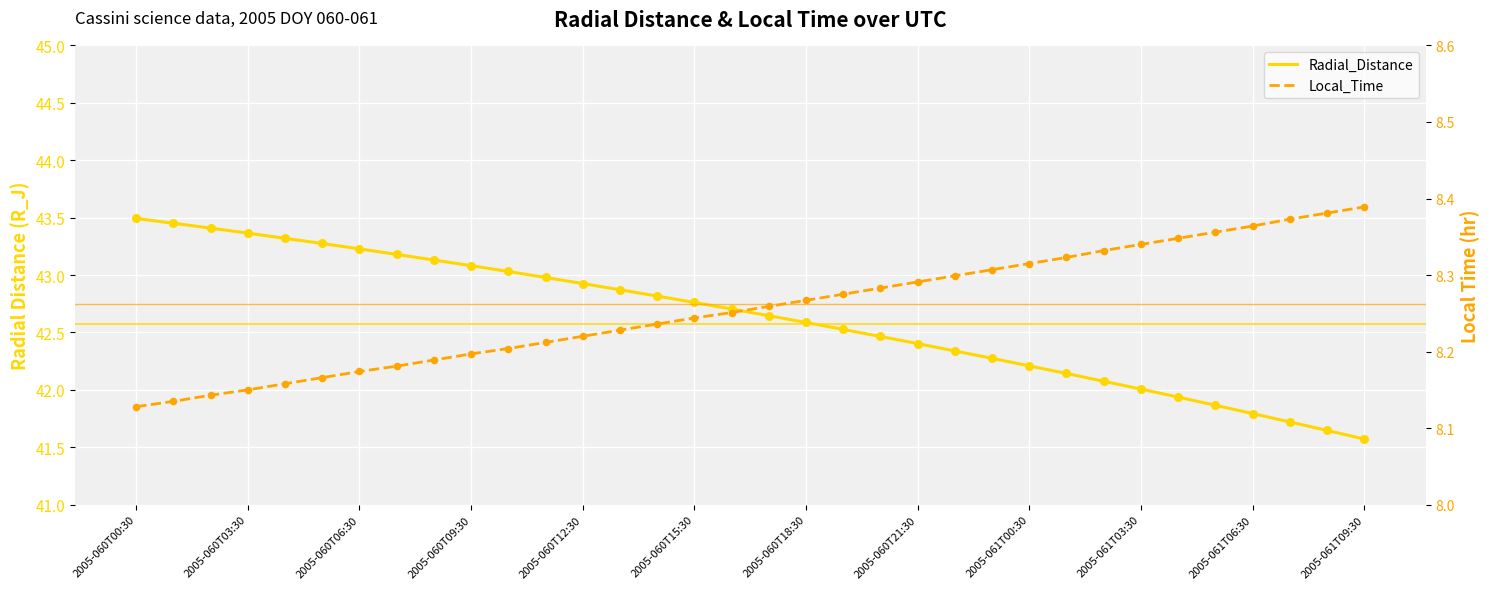

At how many categories does at least one series exceed 12?

34